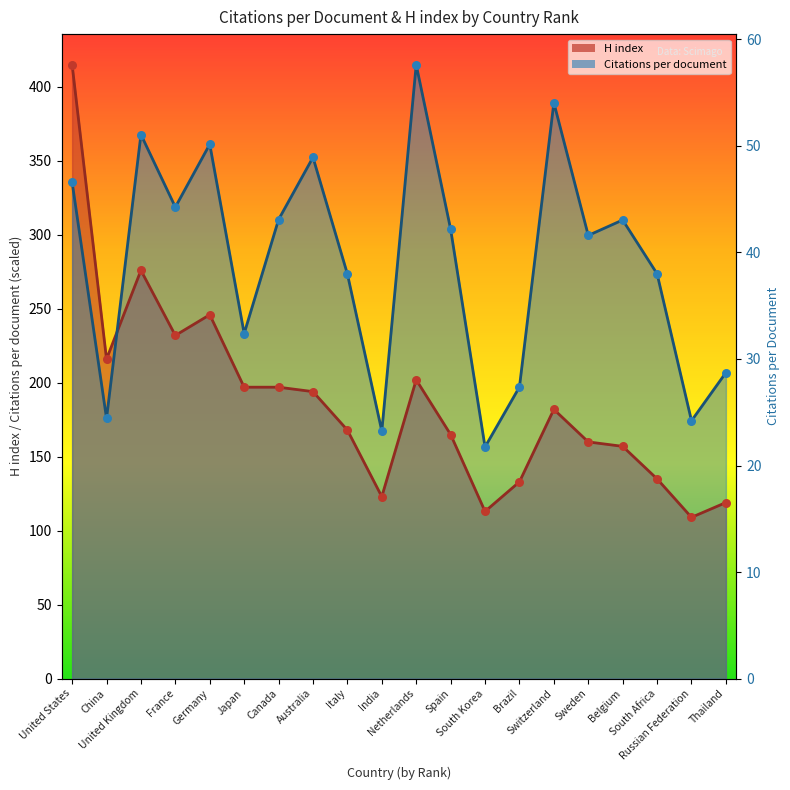

At how many categories does at least one series exceed 172?

18